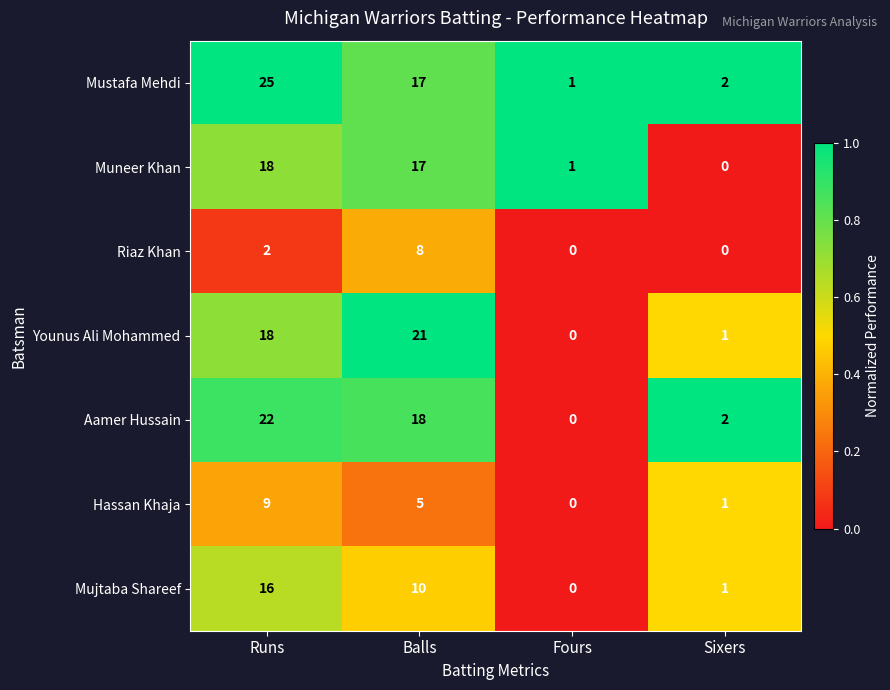

Reading right to left, what are all the values shown in this chart?

Mustafa Mehdi: Sixers=2	Fours=1	Balls=17	Runs=25
Muneer Khan: Sixers=0	Fours=1	Balls=17	Runs=18
Riaz Khan: Sixers=0	Fours=0	Balls=8	Runs=2
Younus Ali Mohammed: Sixers=1	Fours=0	Balls=21	Runs=18
Aamer Hussain: Sixers=2	Fours=0	Balls=18	Runs=22
Hassan Khaja: Sixers=1	Fours=0	Balls=5	Runs=9
Mujtaba Shareef: Sixers=1	Fours=0	Balls=10	Runs=16